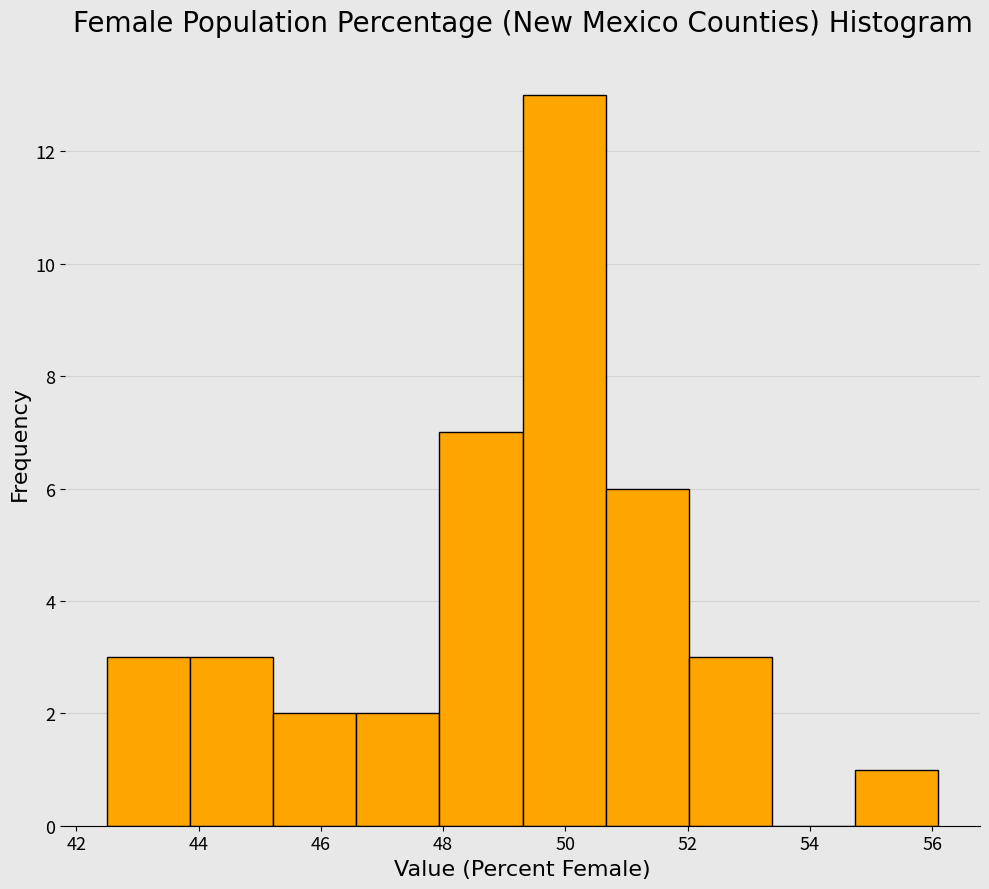

How tall is the bar that spans 50.66 to 52.02 on the x-axis? Neither the bar edges nor the heights are printed on the chart, so give them approximately, as read against the axes.

6